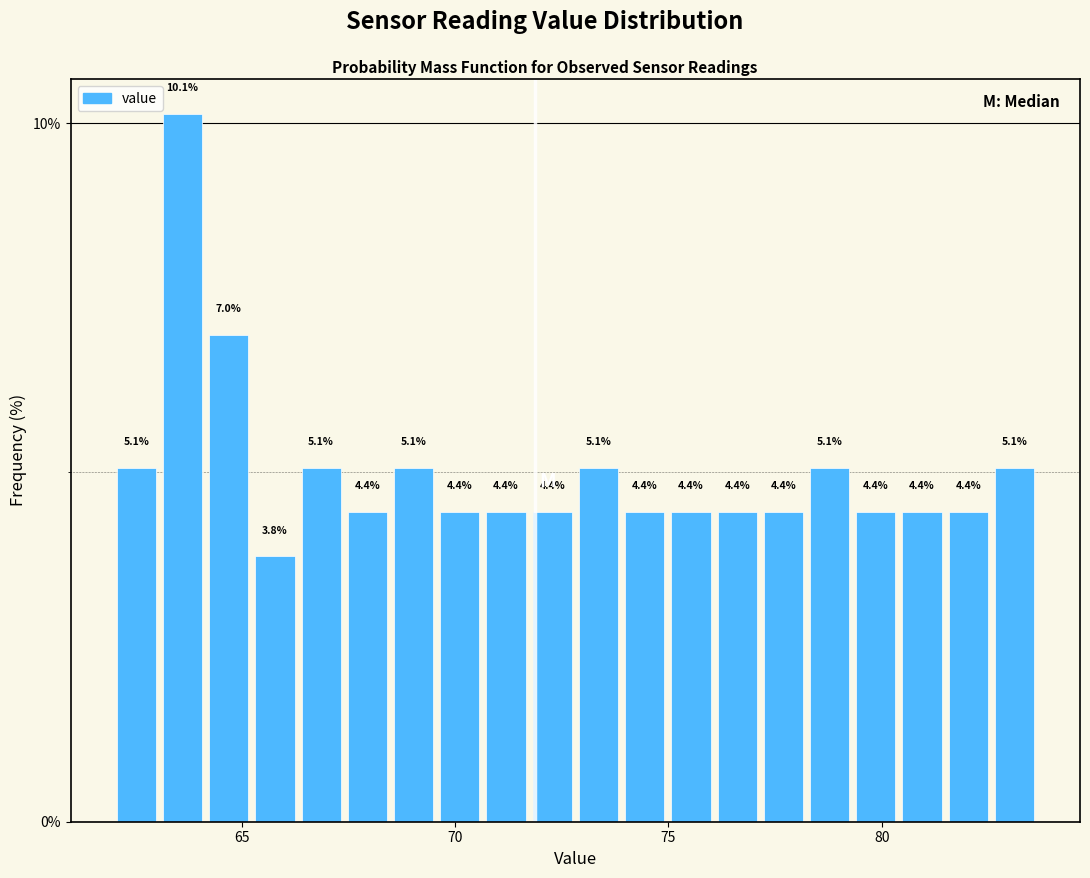

Around what value on the x-axis is the tallest bar? Give the approximate position of its centre, as read against the axis.

63.5